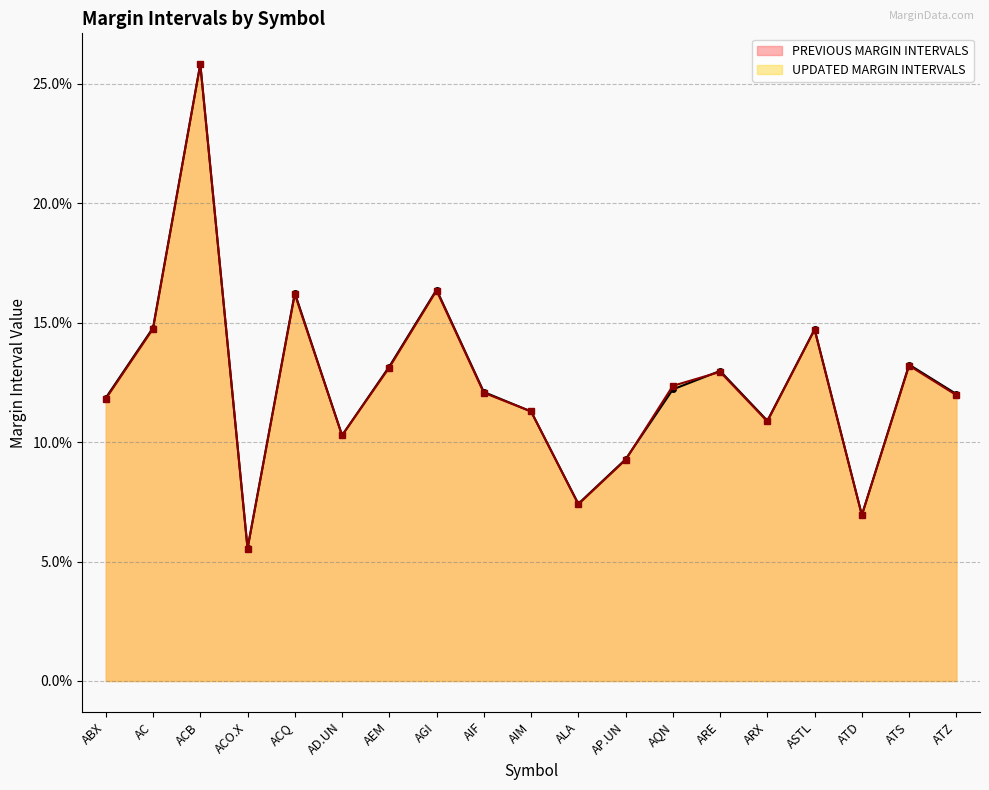

Where is the first local maximum for UPDATED MARGIN INTERVALS?

ACB